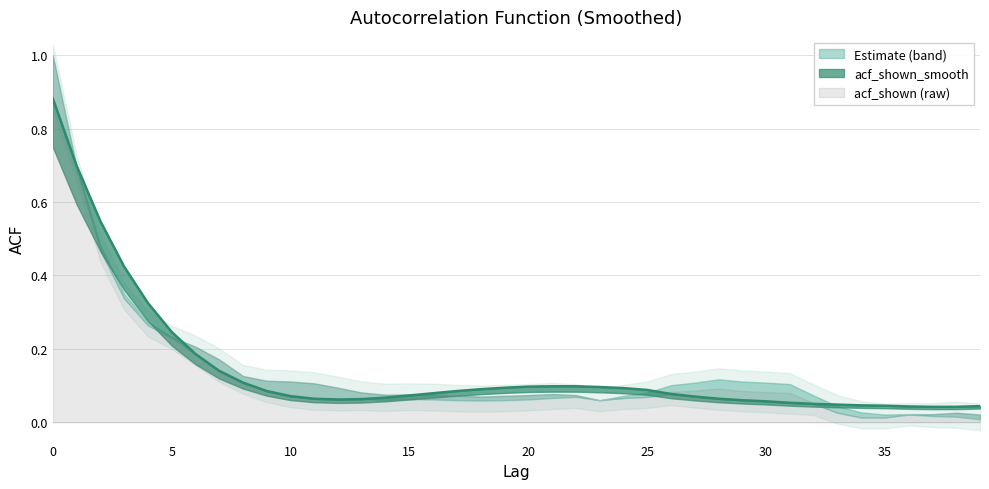

What is the difference between the maximum and minimum values?

0.8